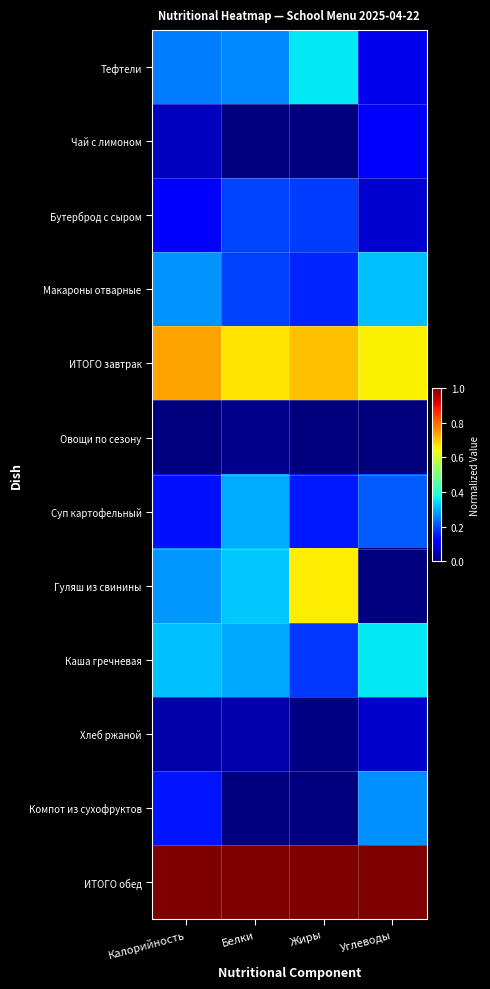

At Белки, list the series in order from largest to smallest.

ИТОГО обед, ИТОГО завтрак, Гуляш из свинины, Суп картофельный, Каша гречневая, Тефтели, Бутерброд с сыром, Макароны отварные, Хлеб ржаной, Овощи по сезону, Чай с лимоном, Компот из сухофруктов